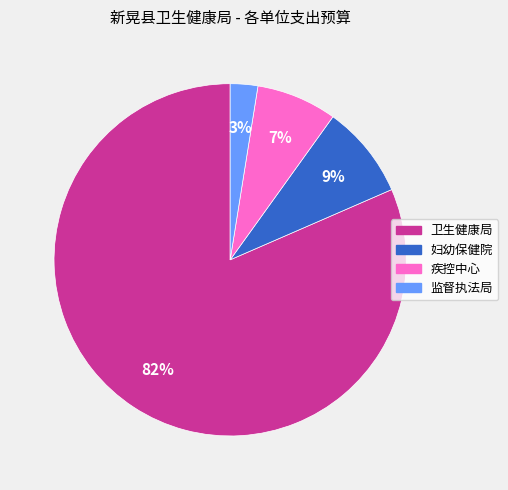

How many segments does this pie chart have?

4